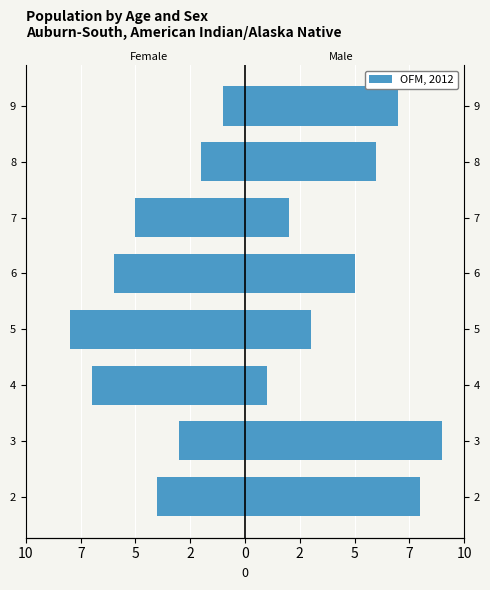

Rank the series at 9 from lowest to highest value.

Female, Male